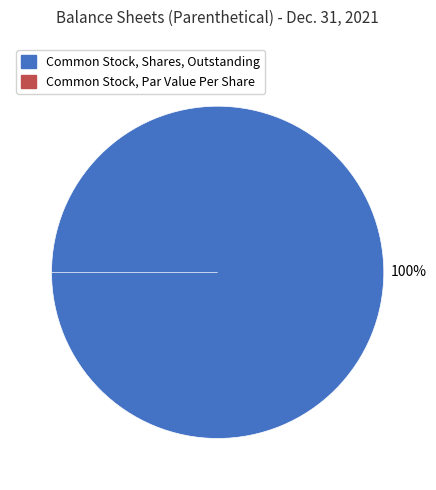

Is it true that Common Stock, Shares, Outstanding is 100% of the pie?

True